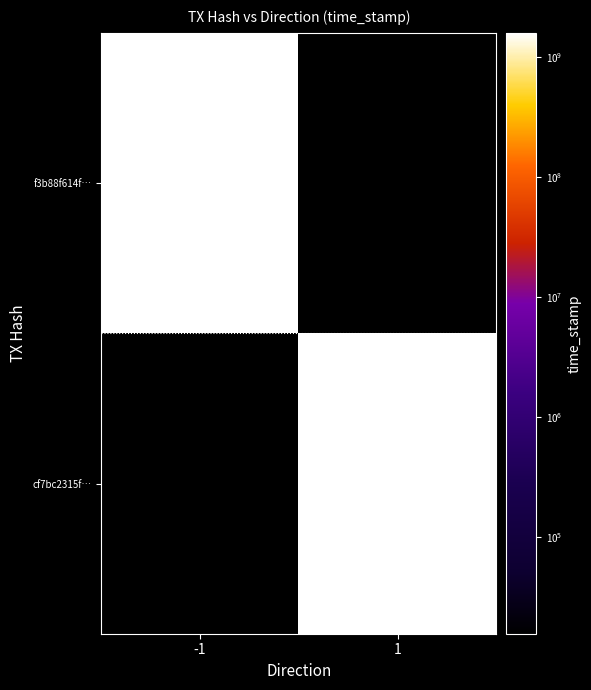

What is the spread (max minus min) of values at -1?

1575318667.7